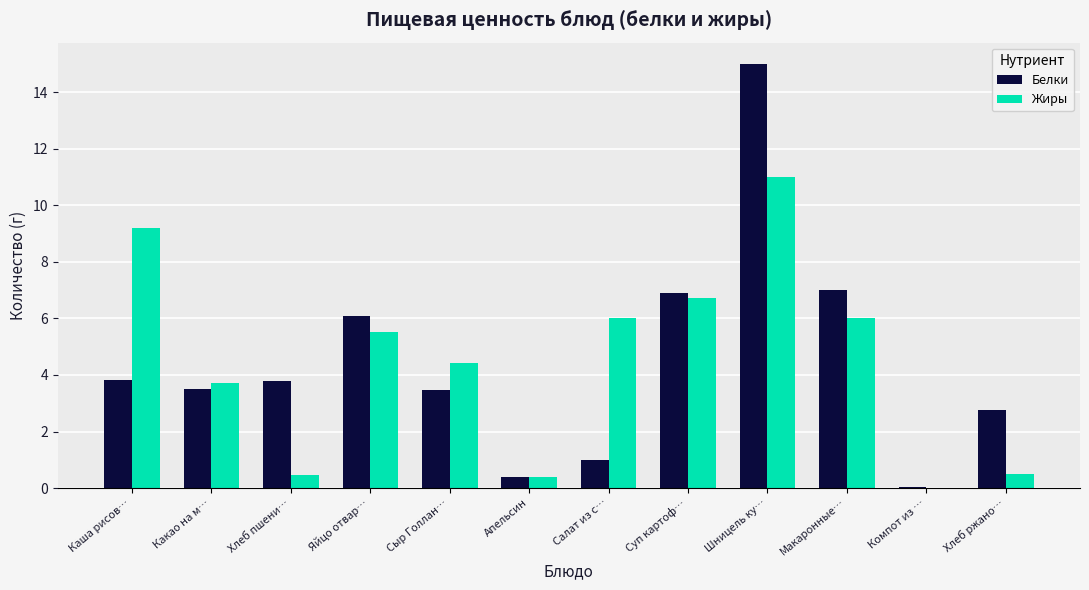

At which category is the sum across all series the highest?

Шницель ку…